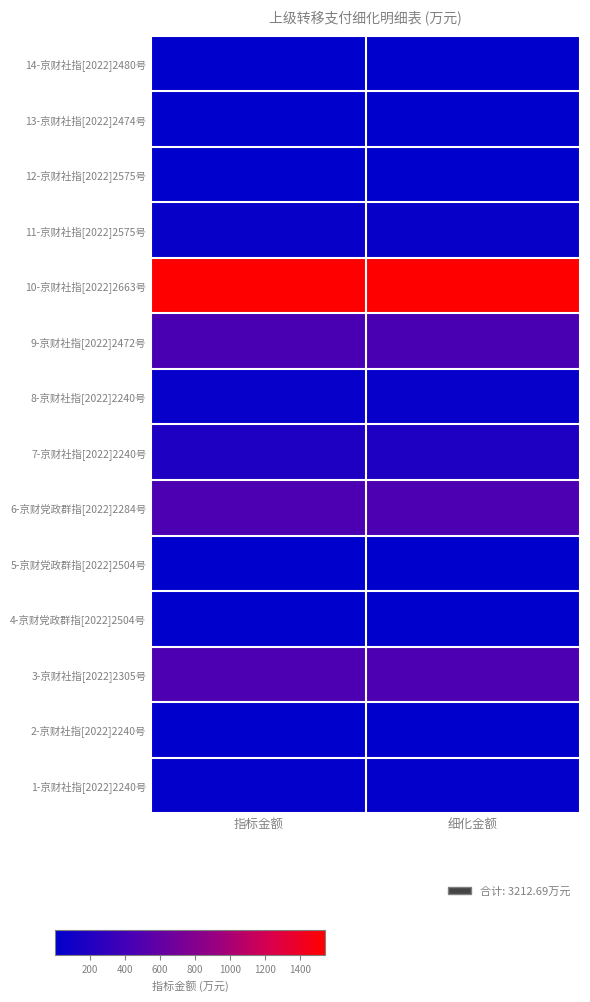

Reading left to right, what are all the values shown in this chart?

1-京财社指[2022]2240号: 指标金额=24.0	细化金额=24.0
2-京财社指[2022]2240号: 指标金额=2.4	细化金额=2.4
3-京财社指[2022]2305号: 指标金额=459.9	细化金额=459.9
4-京财党政群指[2022]2504号: 指标金额=1.0	细化金额=1.0
5-京财党政群指[2022]2504号: 指标金额=1.7	细化金额=1.7
6-京财党政群指[2022]2284号: 指标金额=460.0	细化金额=460.0
7-京财社指[2022]2240号: 指标金额=183.7	细化金额=183.7
8-京财社指[2022]2240号: 指标金额=40.0	细化金额=40.0
9-京财社指[2022]2472号: 指标金额=450.0	细化金额=450.0
10-京财社指[2022]2663号: 指标金额=1539.9	细化金额=1539.9
11-京财社指[2022]2575号: 指标金额=46.0	细化金额=46.0
12-京财社指[2022]2575号: 指标金额=1.1	细化金额=1.1
13-京财社指[2022]2474号: 指标金额=2.1	细化金额=2.1
14-京财社指[2022]2480号: 指标金额=1.0	细化金额=1.0